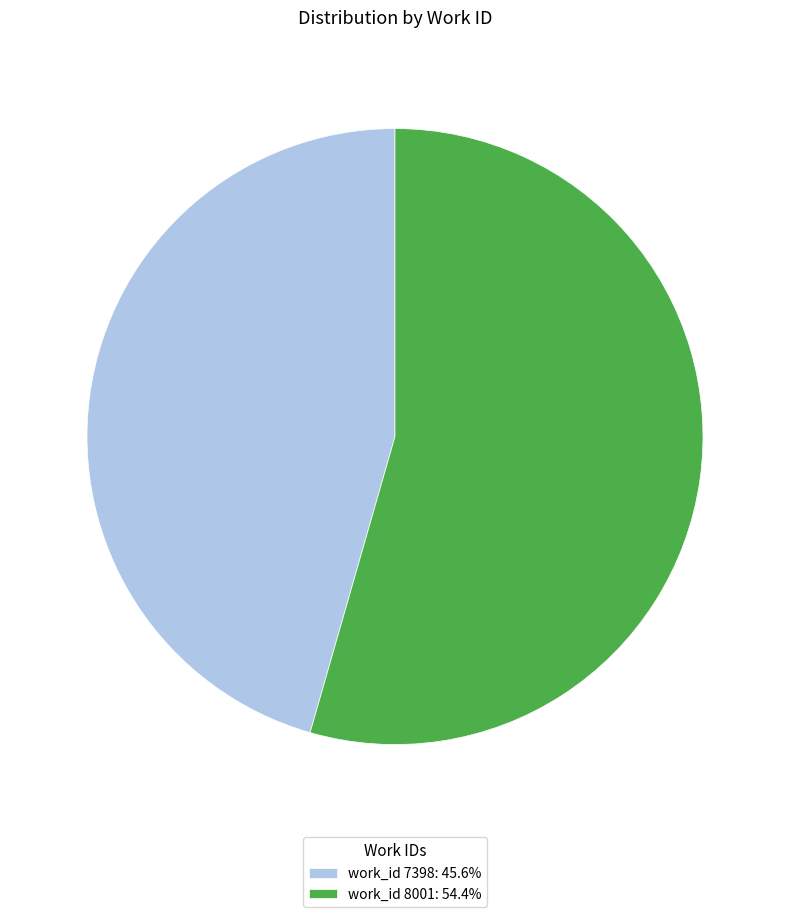

What is the ratio of the value at work_id 7398: 45.6% to the value at work_id 8001: 54.4%?

0.8